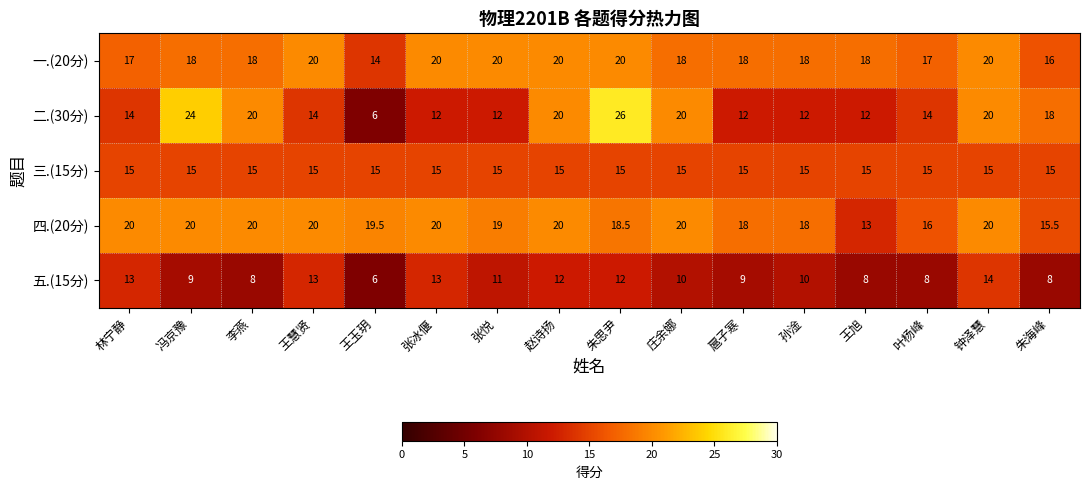

What is the difference between the maximum and second lowest values in the 一.(20分) series?

4.0